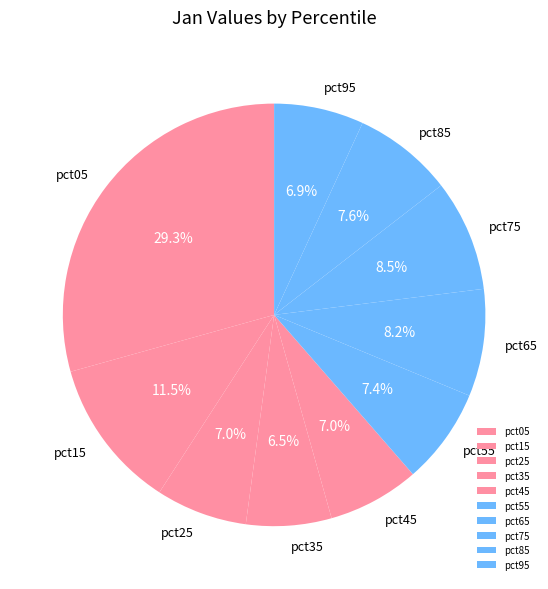

Combined, do pct85 and pct15 account for over 50%?

No